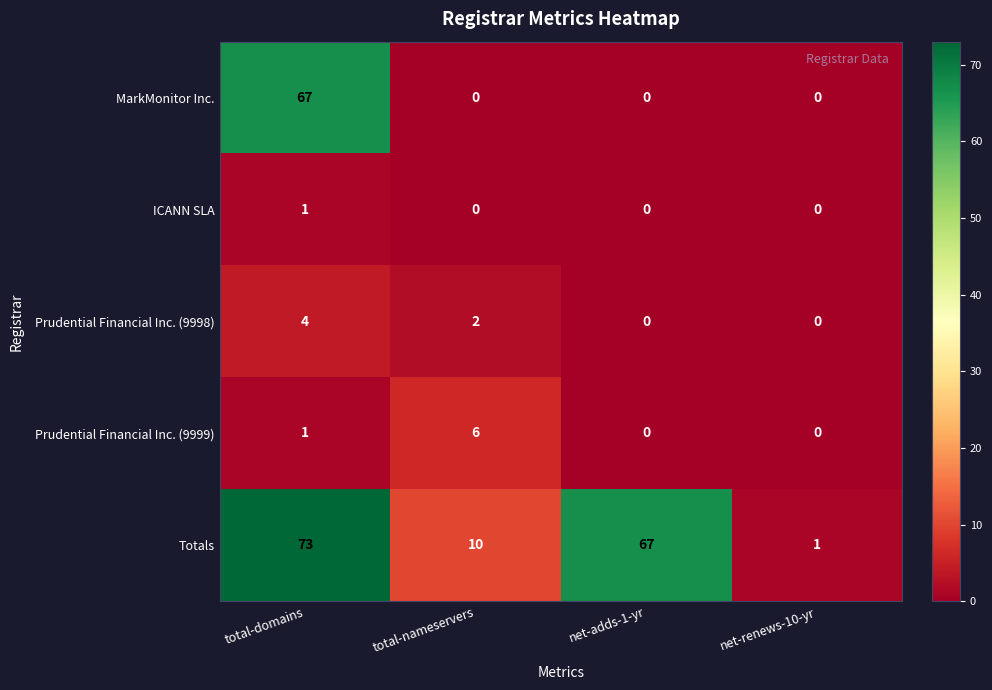

True or false: Prudential Financial Inc. (9999) has a value of 1 at total-domains.

True